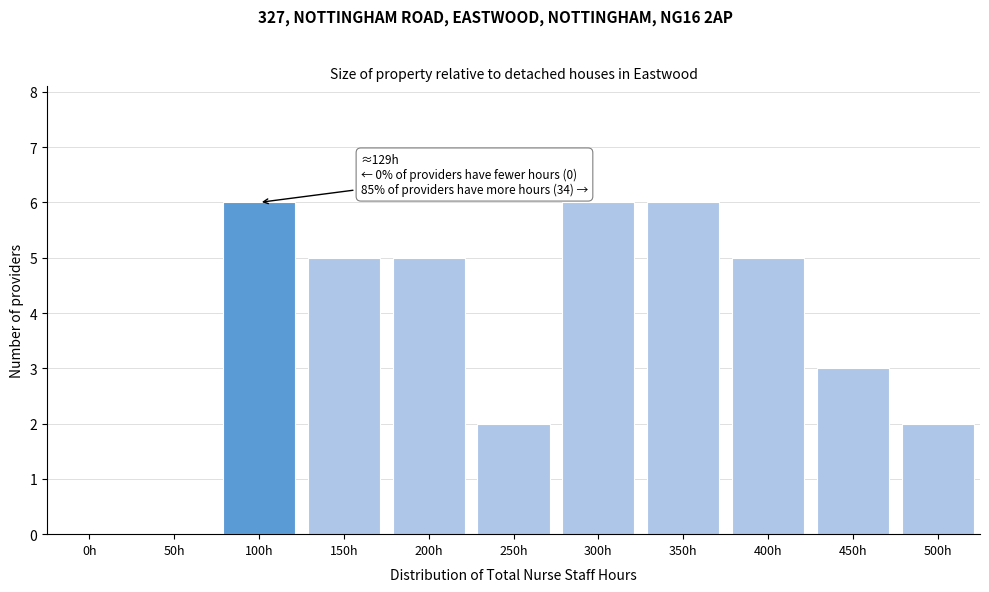

Reading left to right, extract all data points from this chart.

0h=0	50h=0	100h=6	150h=5	200h=5	250h=2	300h=6	350h=6	400h=5	450h=3	500h=2